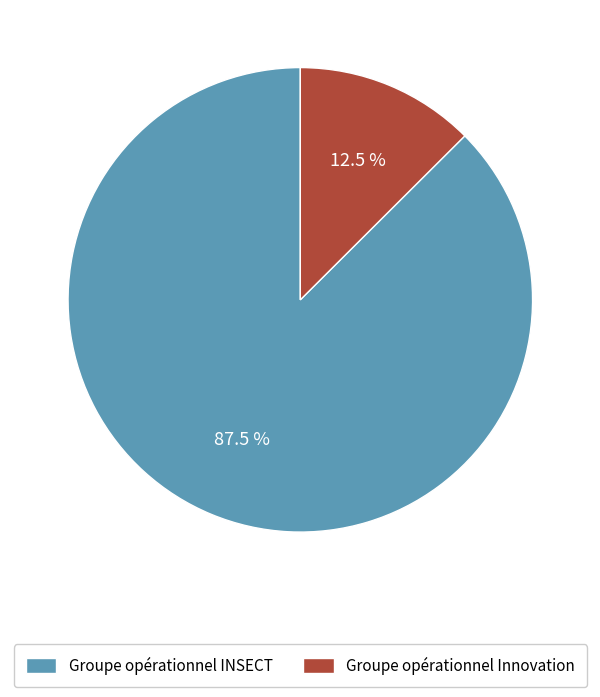

Does Groupe opérationnel Innovation represent more than half of the total?

No